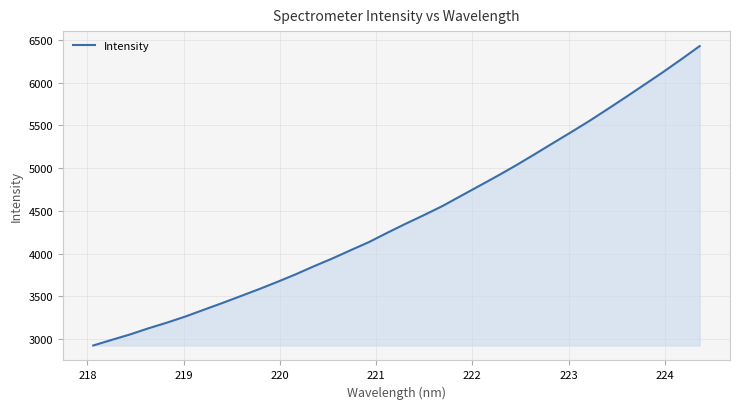

What is the smallest value displayed?

2923.4